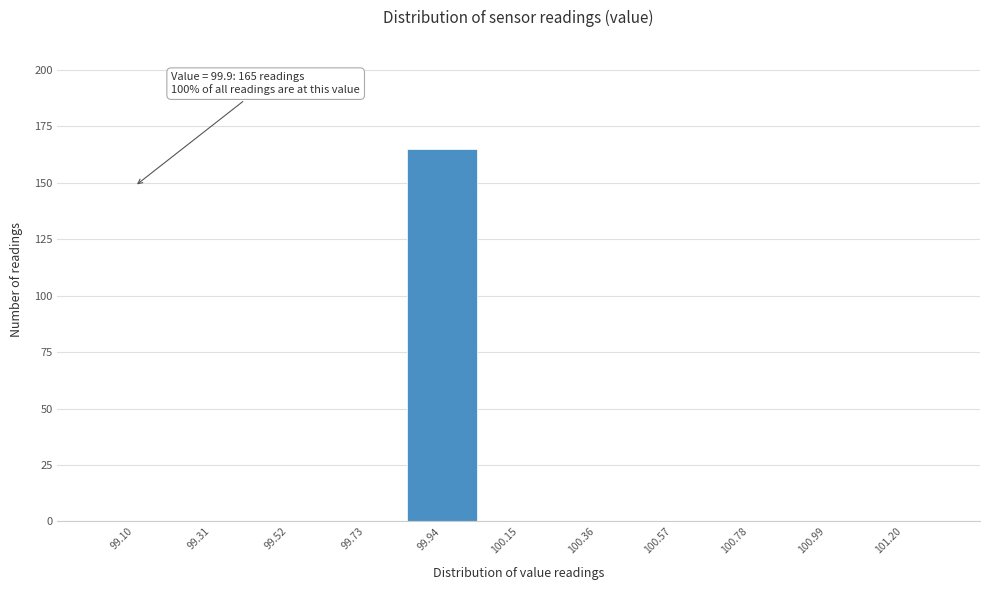

Over which range of the x-axis is the bar tallest?

99.84 to 100.05